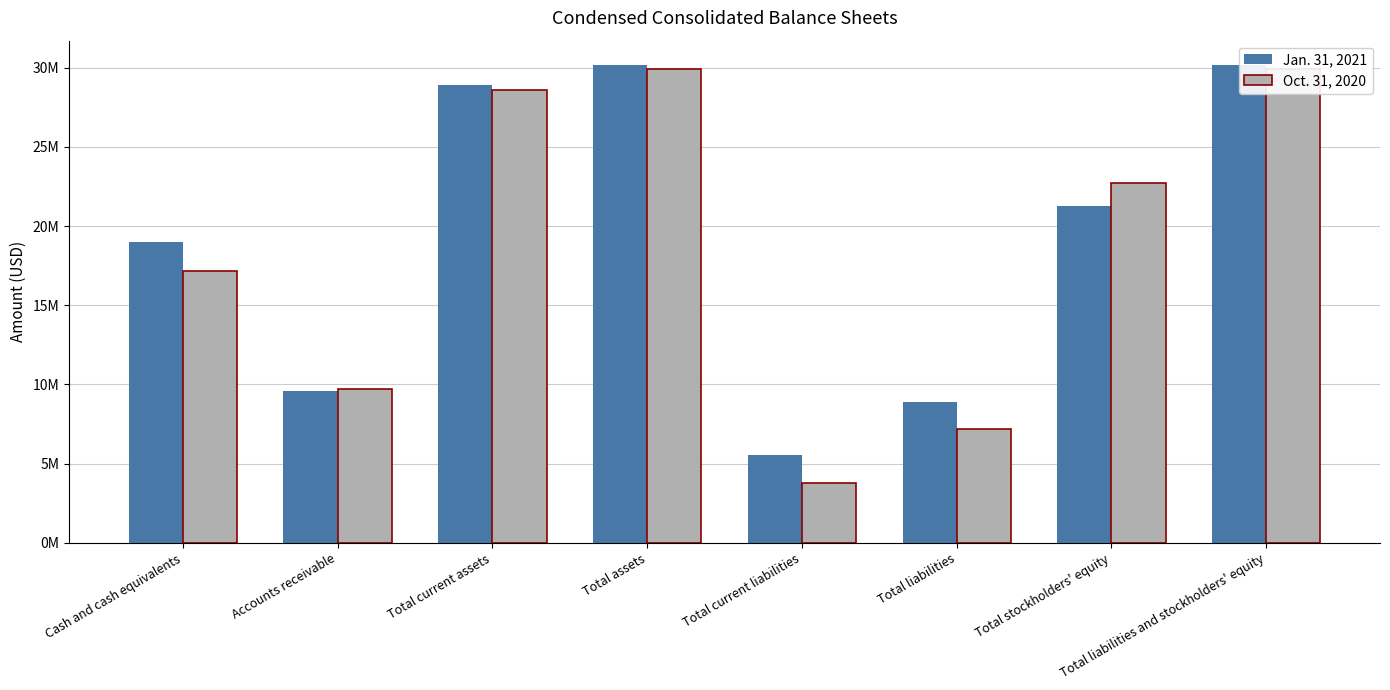

How many groups of bars are there?

8